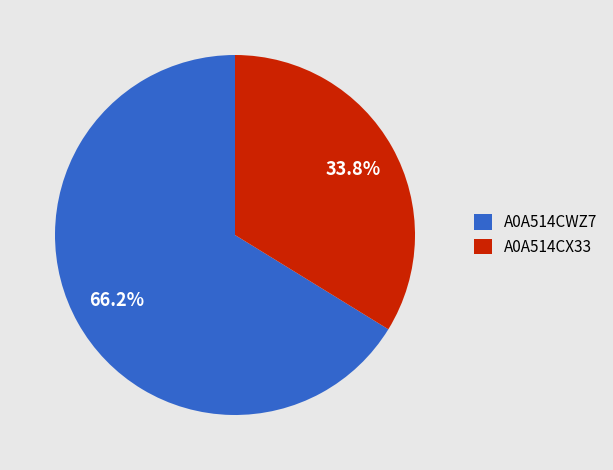

Which has a higher value, A0A514CWZ7 or A0A514CX33?

A0A514CWZ7